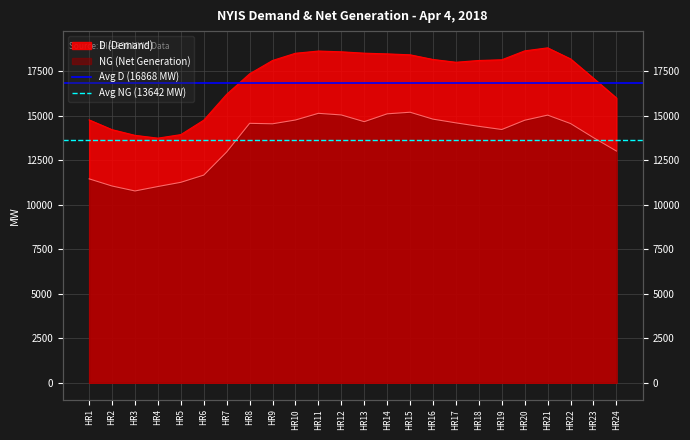

At which label does Avg D (16868 MW) reach its peak?

HR1